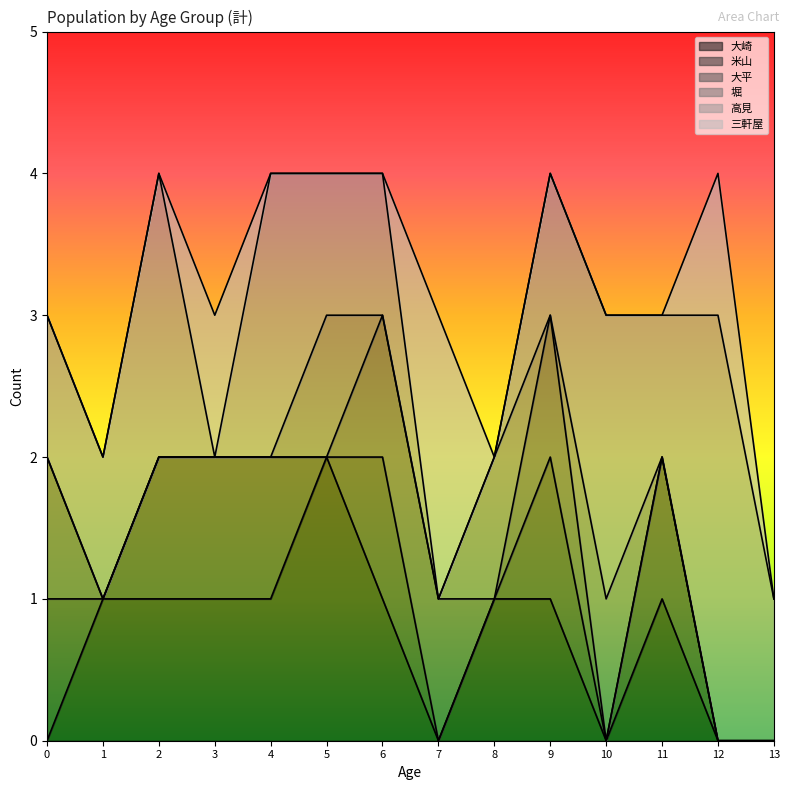

Is the value of 大崎 at 6 greater than the value of 米山 at 5?

Yes